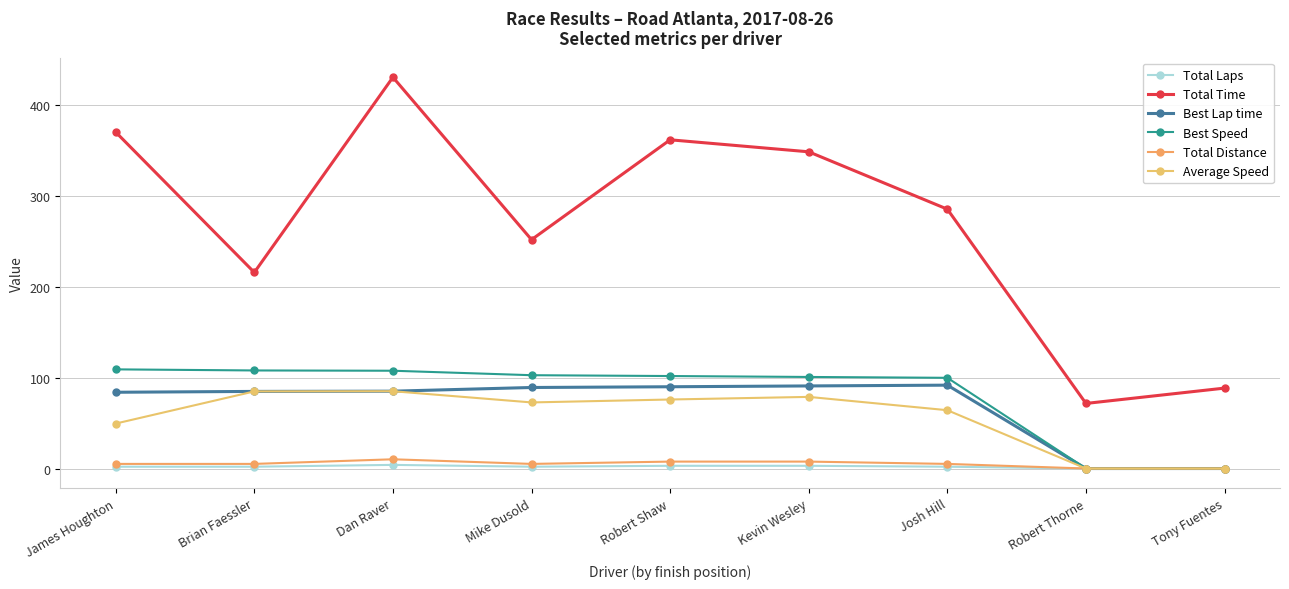

In Total Time, how many points are higher than both neighbors (excluding endpoints)?

2